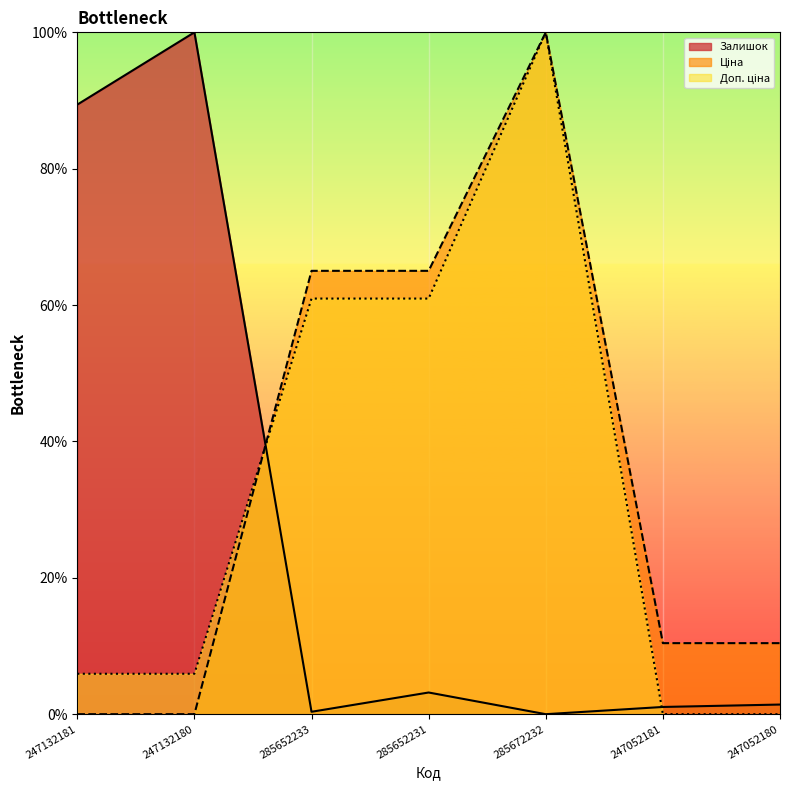

True or false: Ціна and Залишок intersect in this chart.

True